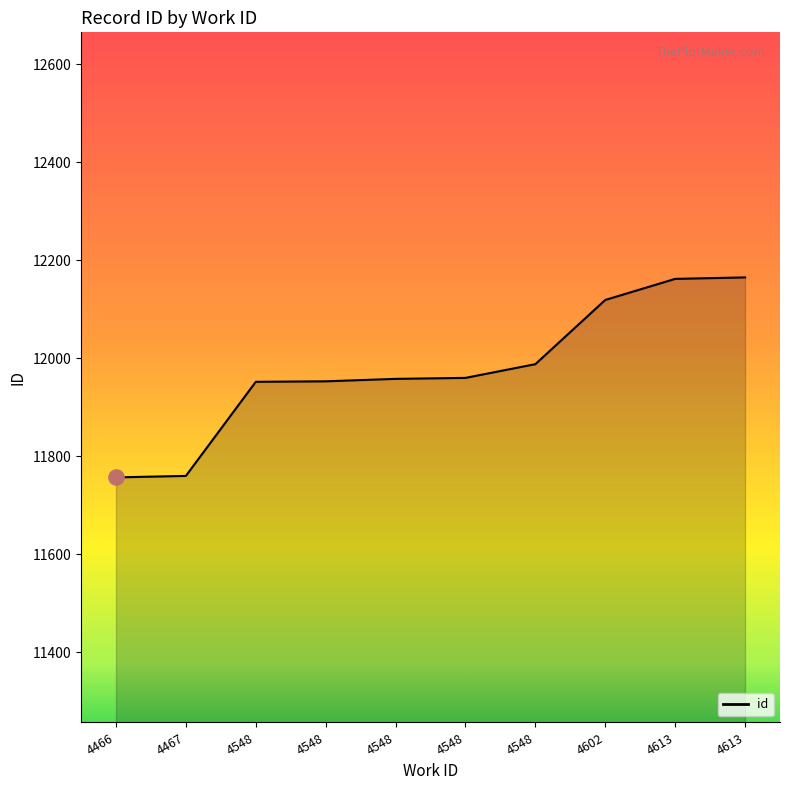

Approximately how many times larger is the value at 4548 compared to 4613?

1.0